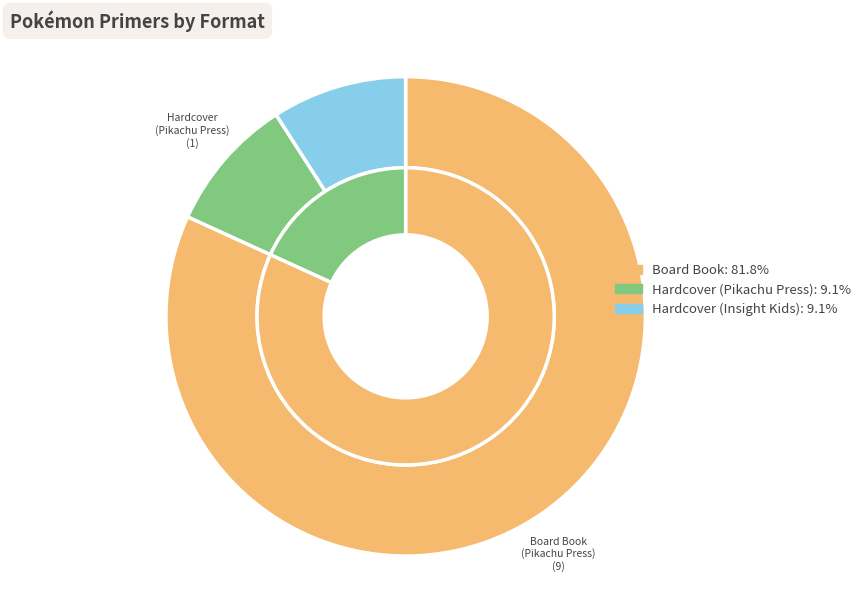

Which has a higher value, Hardcover or Board Book?

Board Book